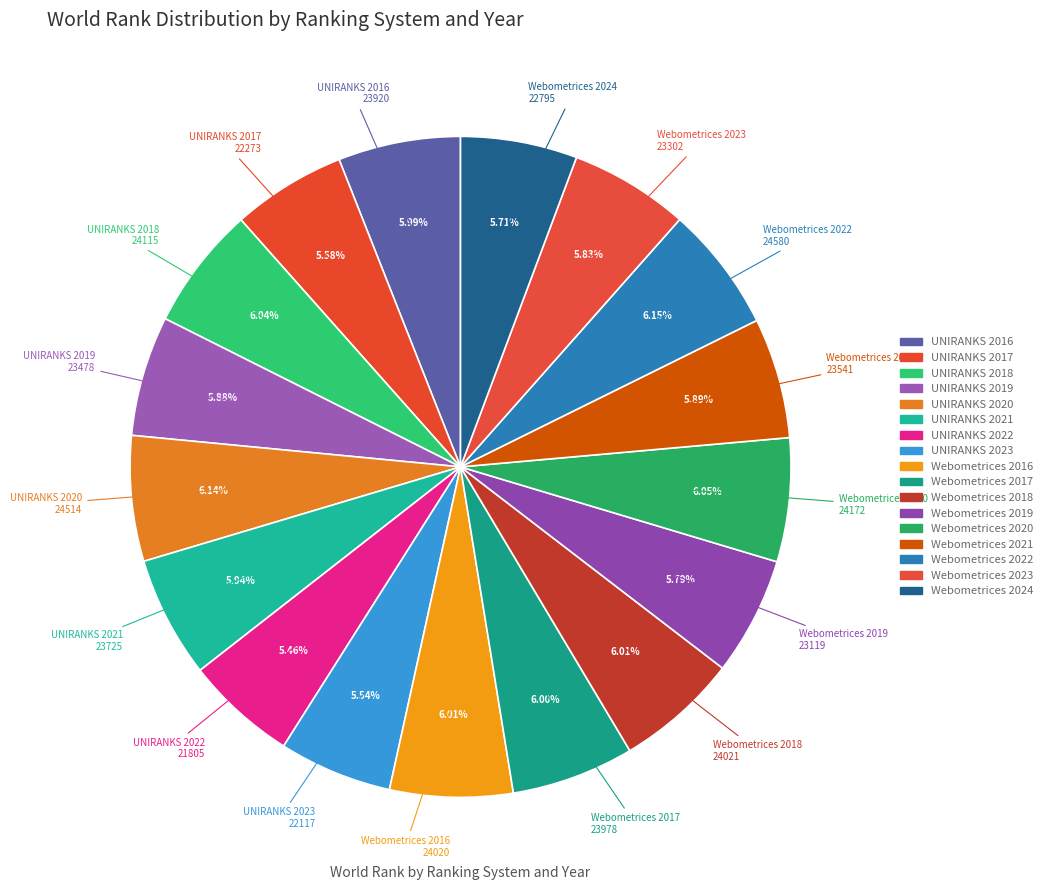

True or false: UNIRANKS 2018 accounts for 20% of the total.

False